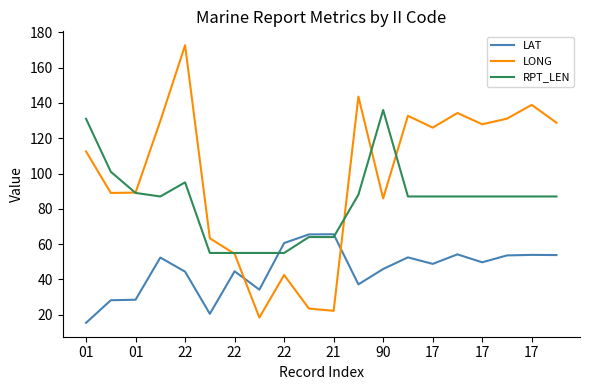

Which series ends up on top after the final intersection of LAT and LONG?

LONG